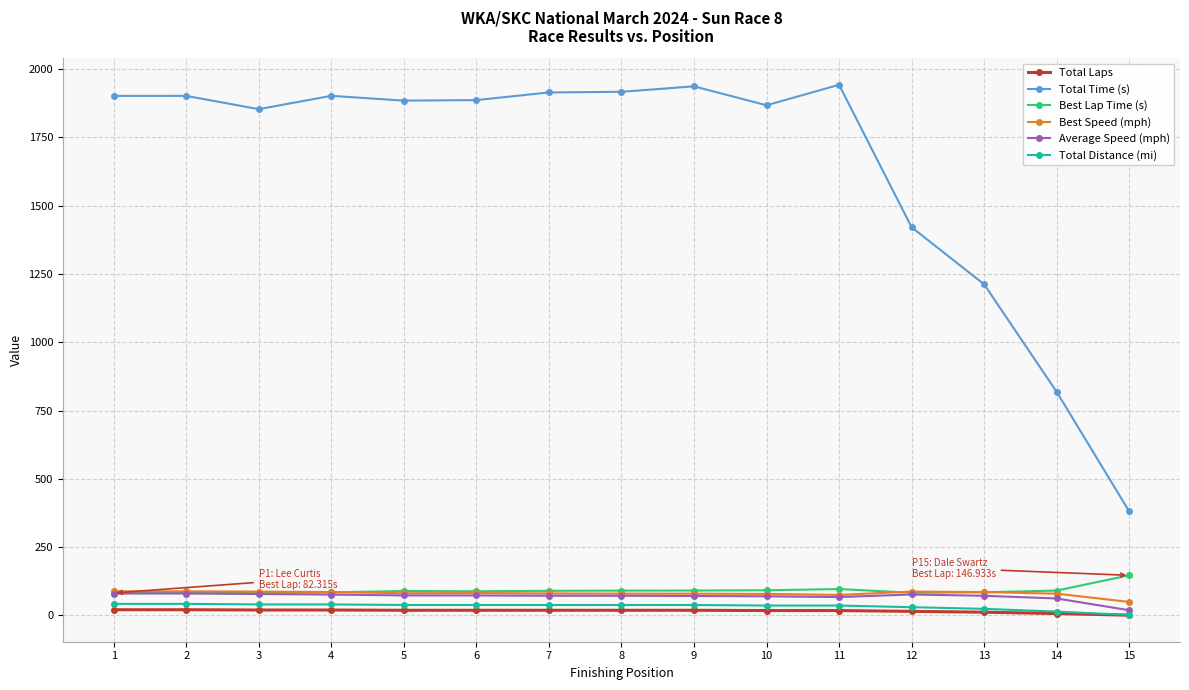

The value of Total Time (s) at 6 is 1885.8. True or false?

True